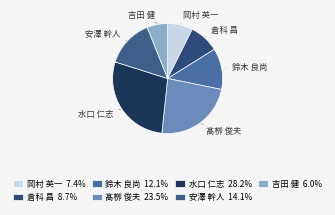

The 岡村 英一 slice represents 17% of the pie. True or false?

False